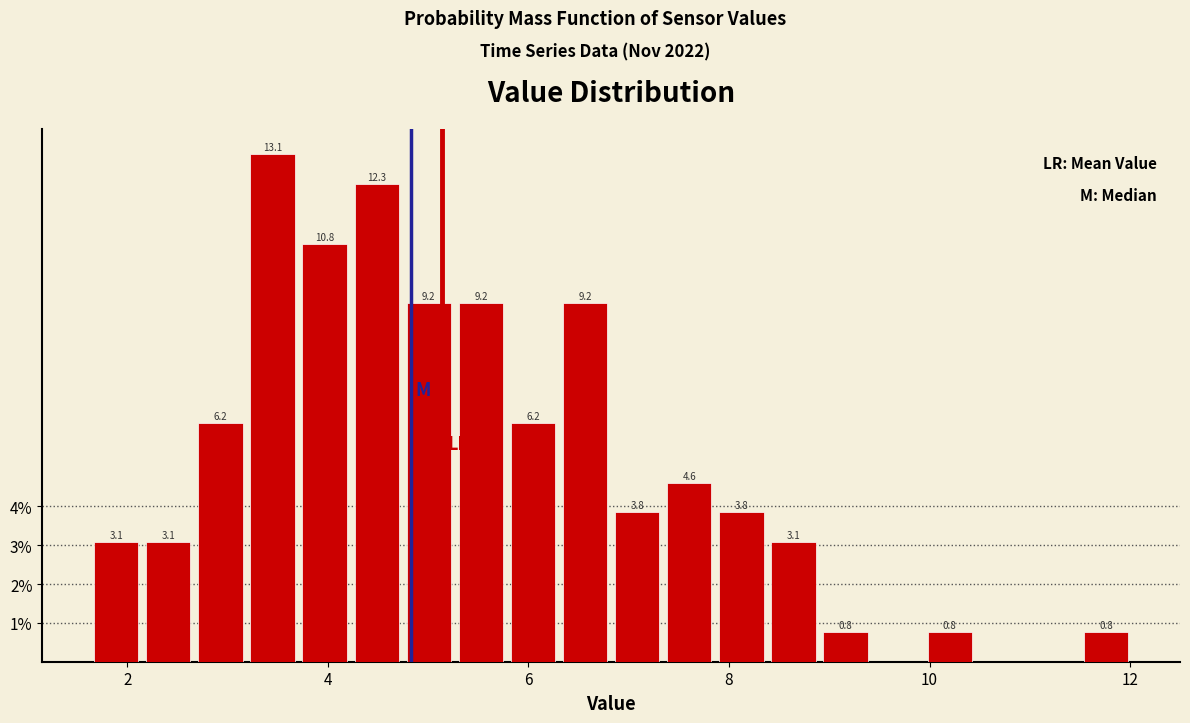

Read against the x-axis, roughly where is the centre of the tallest bar?

3.4